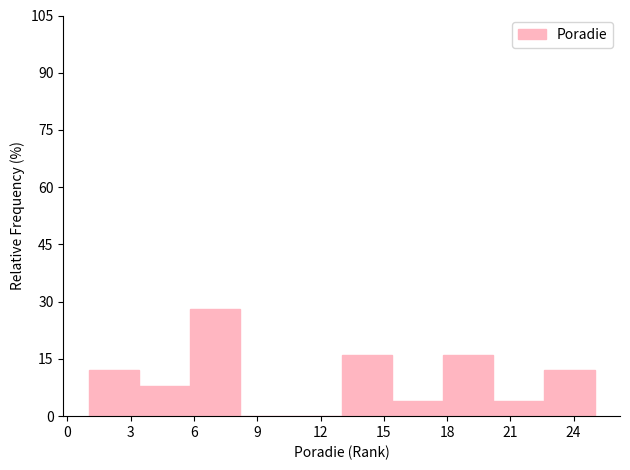

Reading left to right, transcribe this chart: for each bar, give the range it covers on the x-axis and its height. Neither the bar edges nor the heights are printed on the chart, so give them approximately, as read against the axes.

1.0 to 3.4: 12
3.4 to 5.8: 8
5.8 to 8.2: 28
8.2 to 10.6: 0
10.6 to 13.0: 0
13.0 to 15.4: 16
15.4 to 17.8: 4
17.8 to 20.2: 16
20.2 to 22.6: 4
22.6 to 25.0: 12